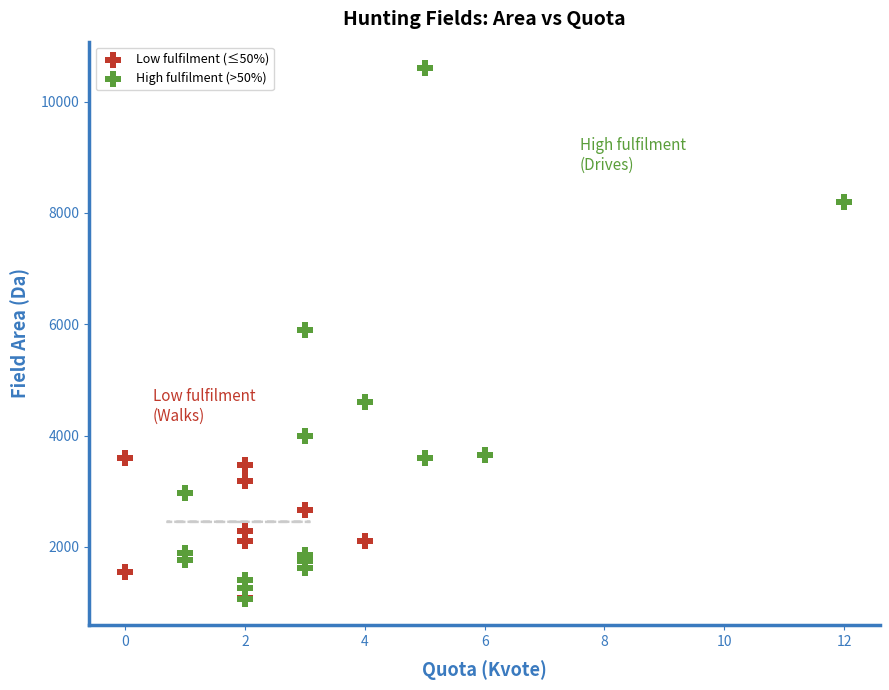

What are all the series names shown in the legend?

Low fulfilment (≤50%), High fulfilment (>50%)